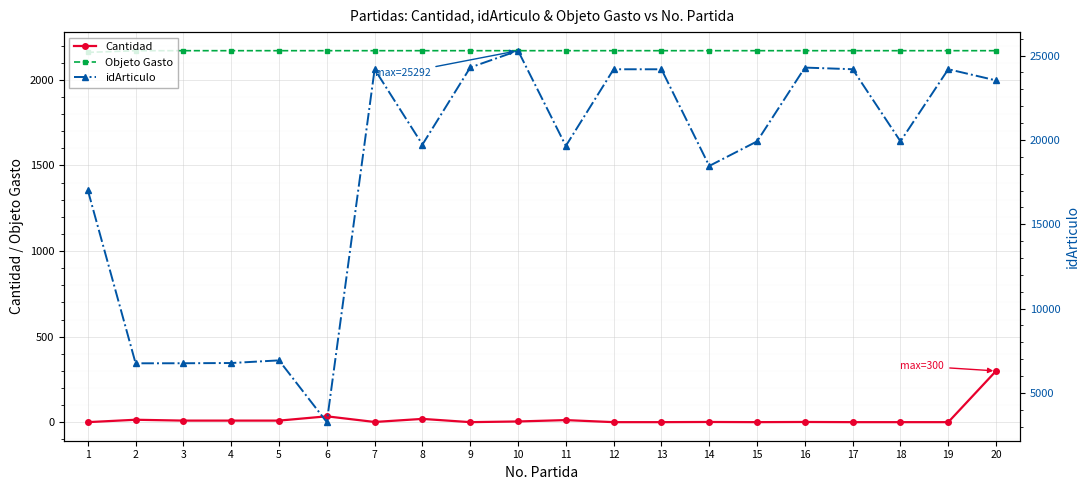

List the labels in order of Cantidad value, smallest first.

1, 9, 12, 13, 15, 17, 18, 19, 7, 14, 16, 10, 3, 4, 5, 11, 2, 8, 6, 20